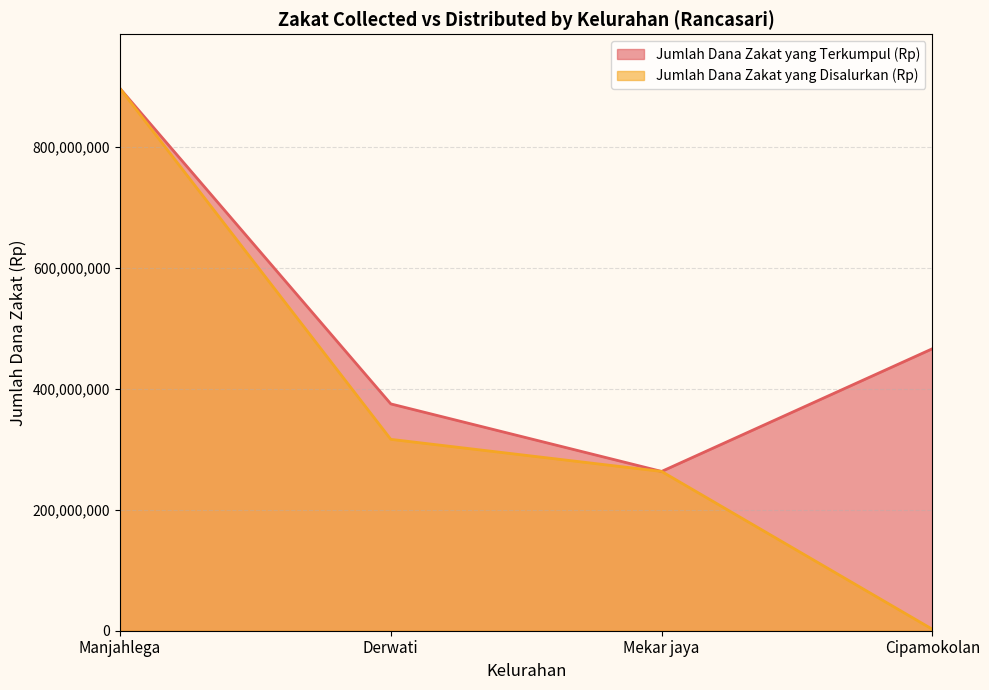

What is the greatest value displayed?

896682045